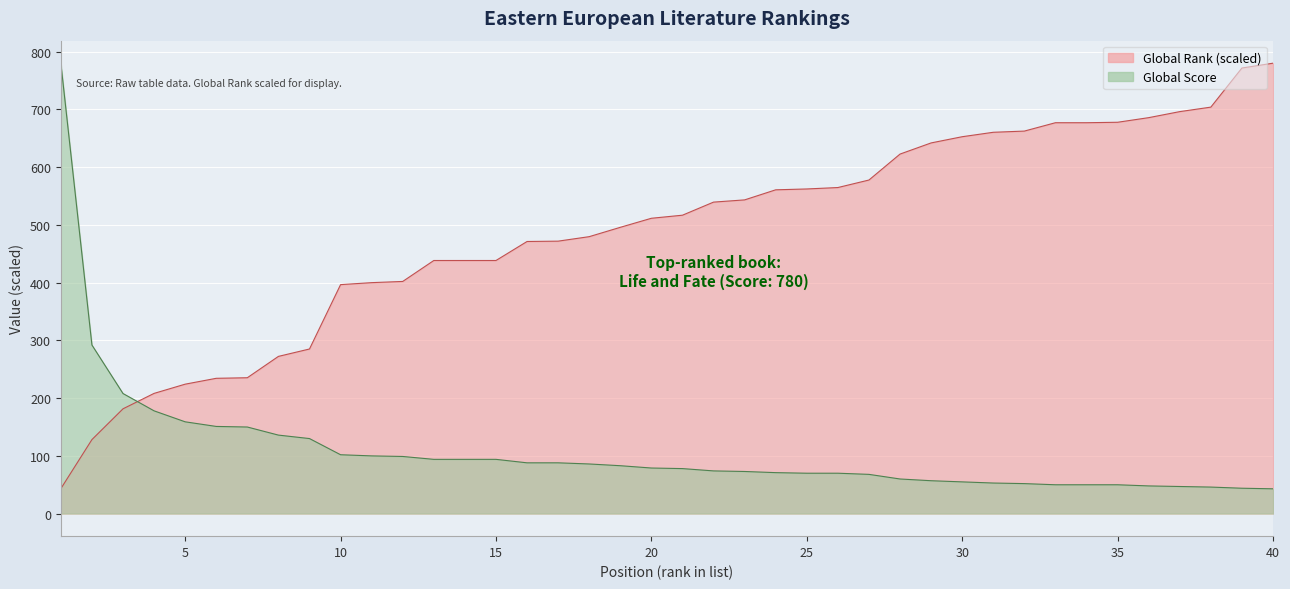

The Global Score series shows 74.9 at 39. True or false?

False